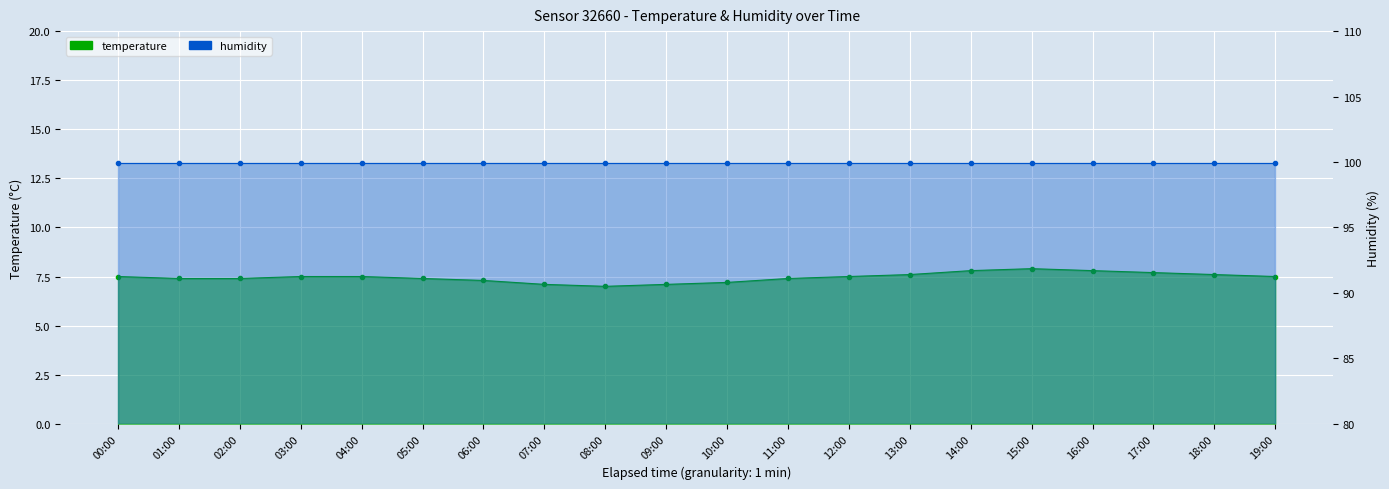

What is the label of the 16th point from the left?

15:00